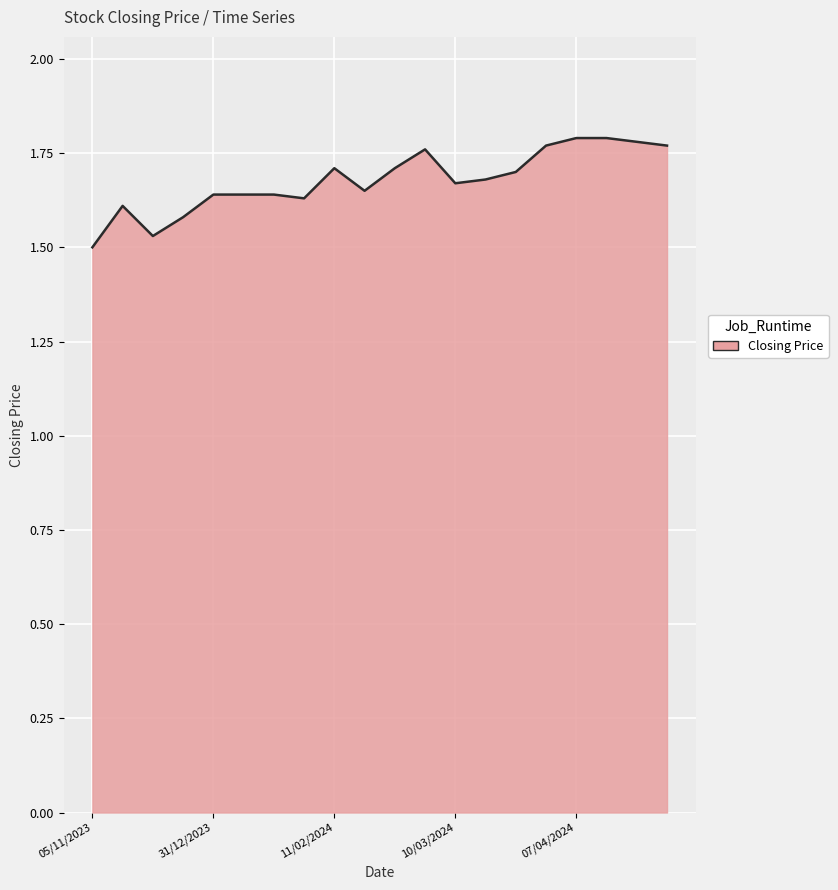

What is the difference between the maximum and minimum values?

0.3